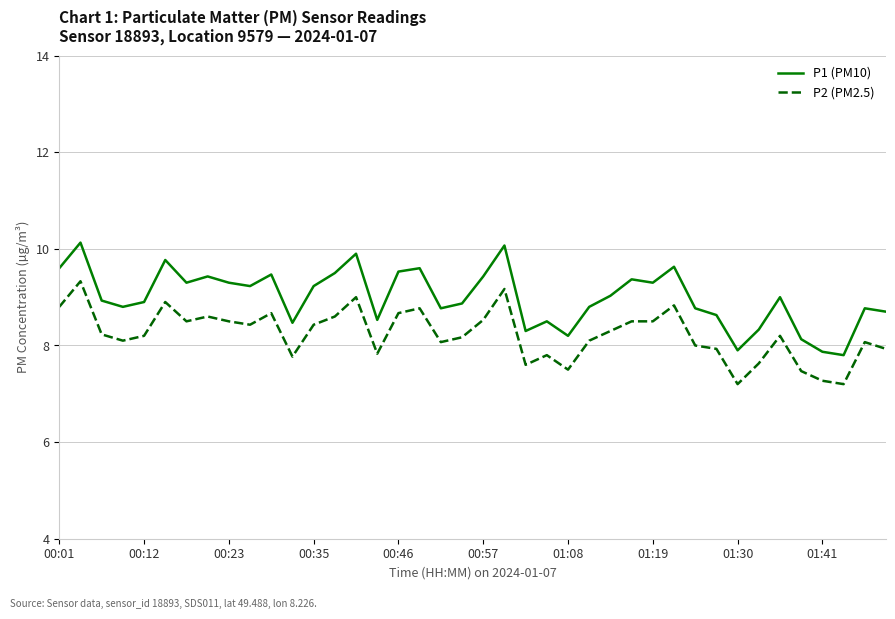

What is the difference between the maximum and minimum values in the P2 (PM2.5) series?

2.1